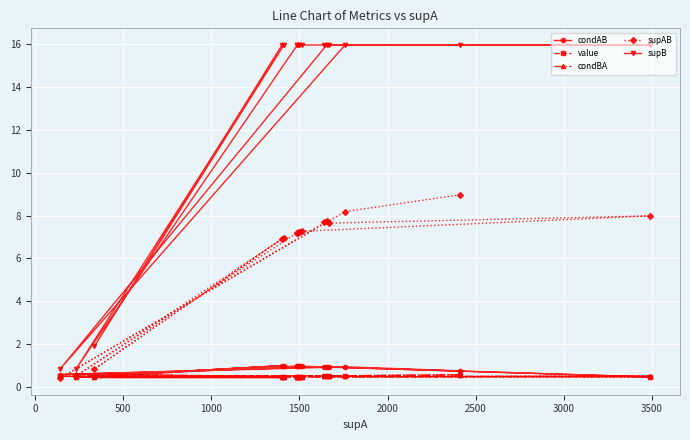

Rank the series by their maximum value, from highest to lowest.

supB, supAB, condAB, condBA, value